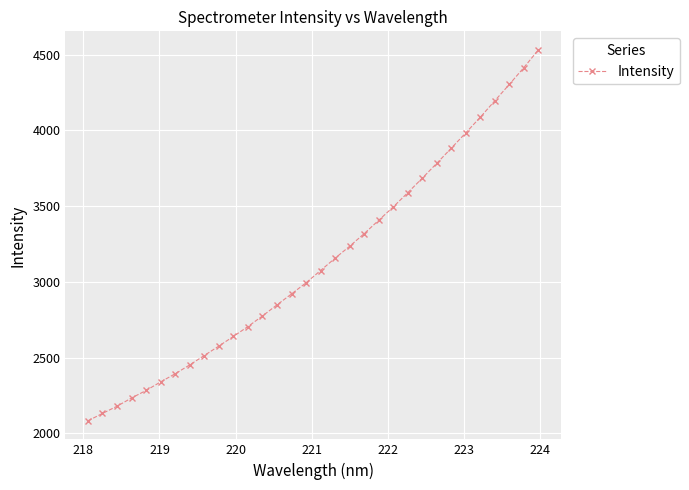

Is this an area chart (filled region under the line)?

No